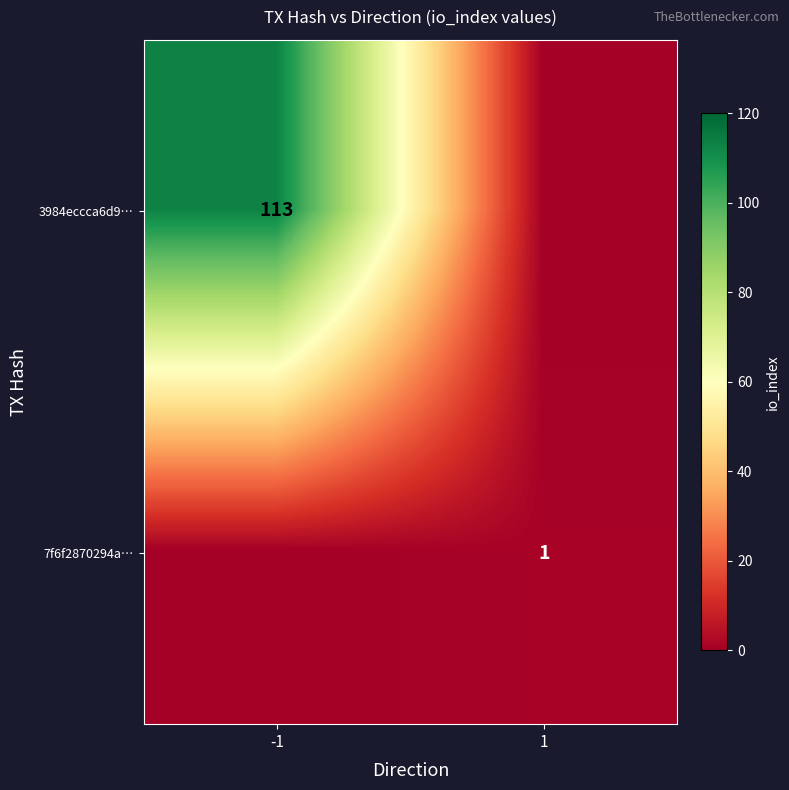

Is the value of 3984eccca6d9… at -1 greater than the value of 7f6f2870294a… at 1?

Yes